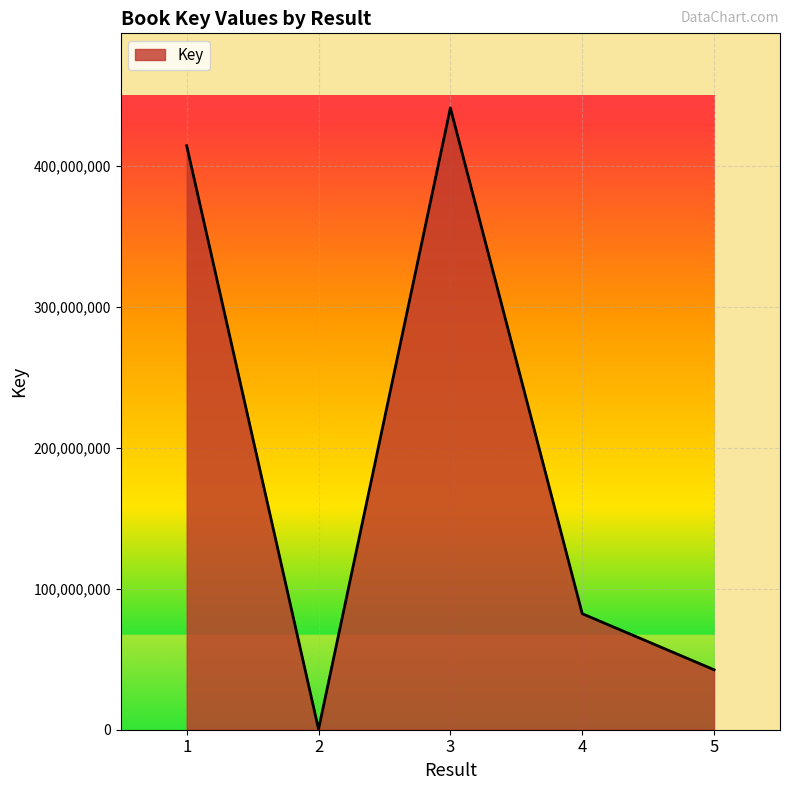

What is the maximum value shown in the chart?

441131901